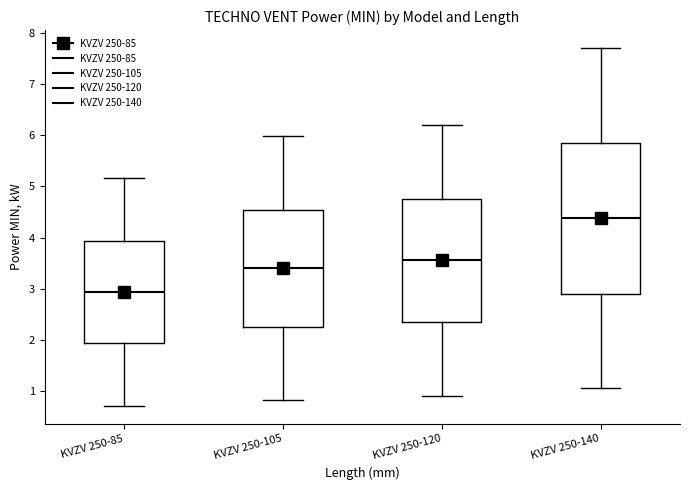

Which box's median line is the highest?

KVZV 250-140